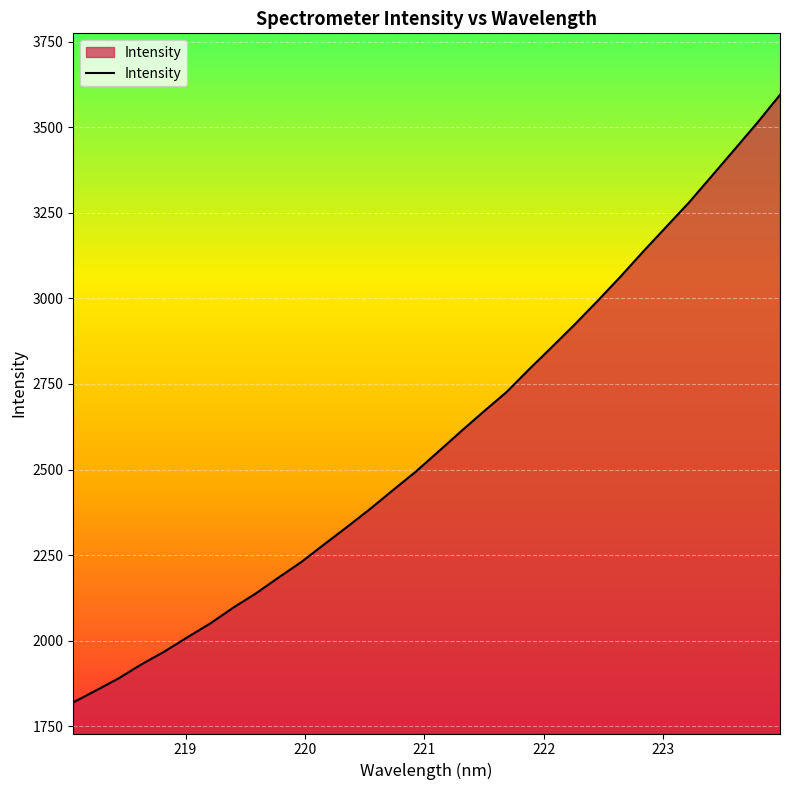

What is the smallest value displayed?

1819.6